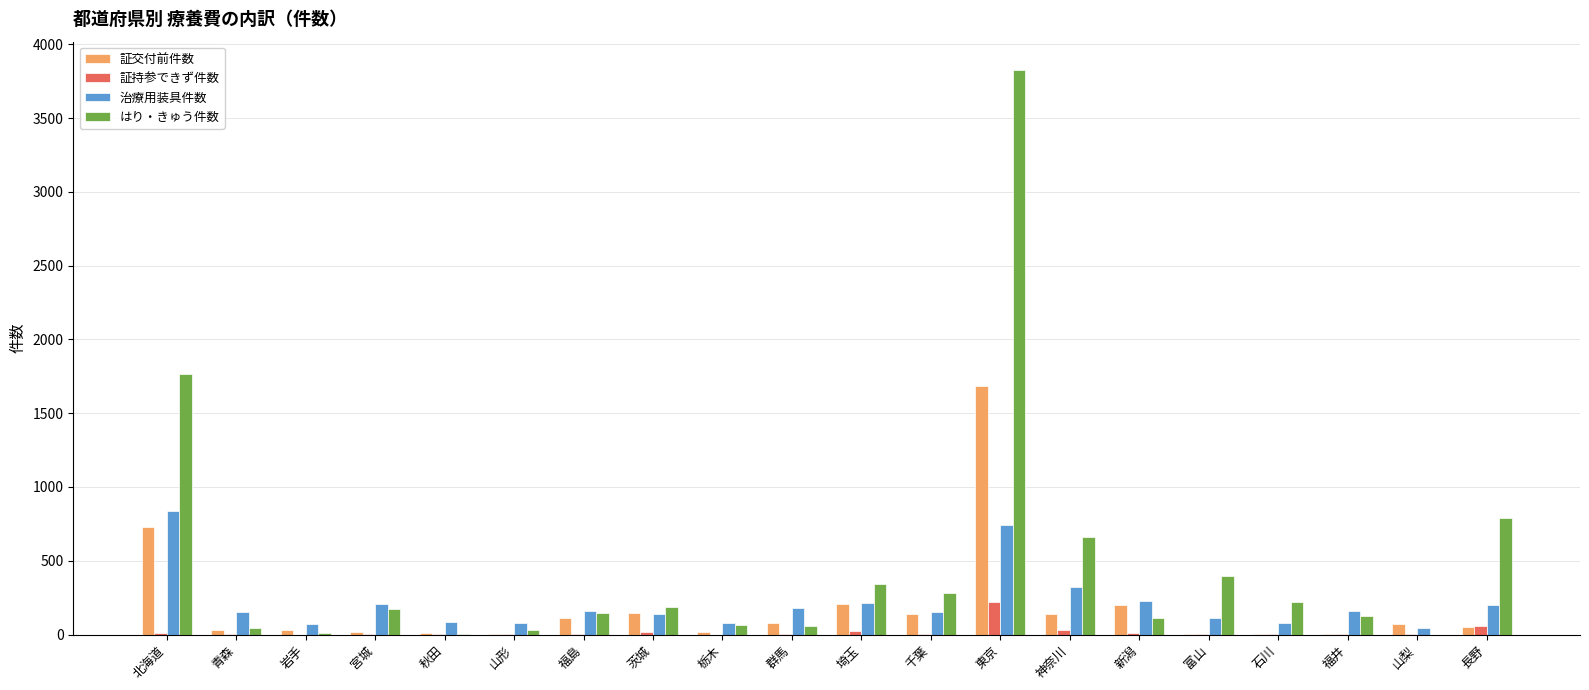

The value of 証交付前件数 at 埼玉 is 204. True or false?

True